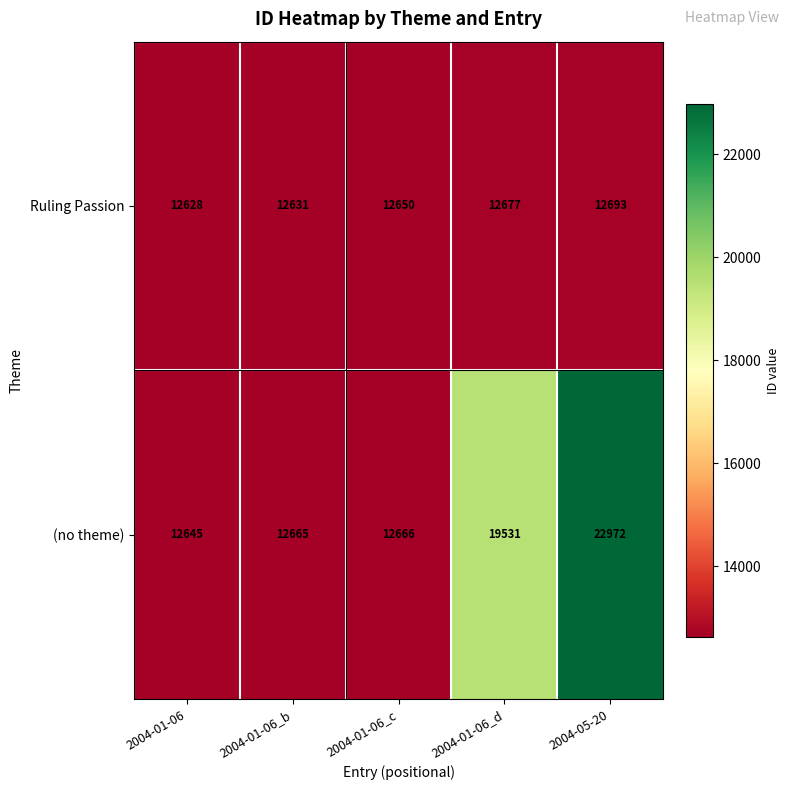

At 2004-01-06_b, list the series in order from smallest to largest.

Ruling Passion, (no theme)